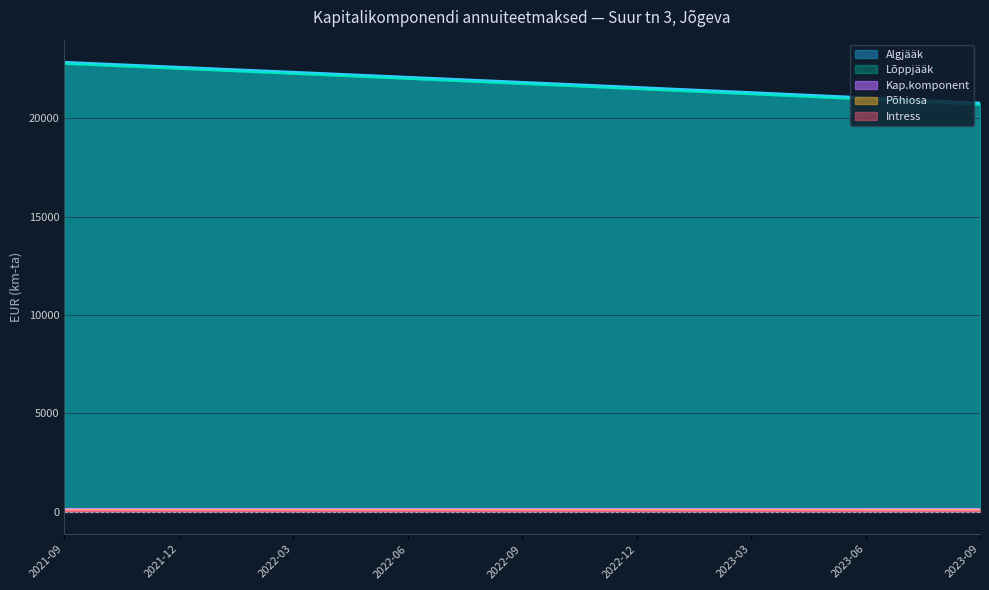

What is the label of the 8th point from the right?

2023-02